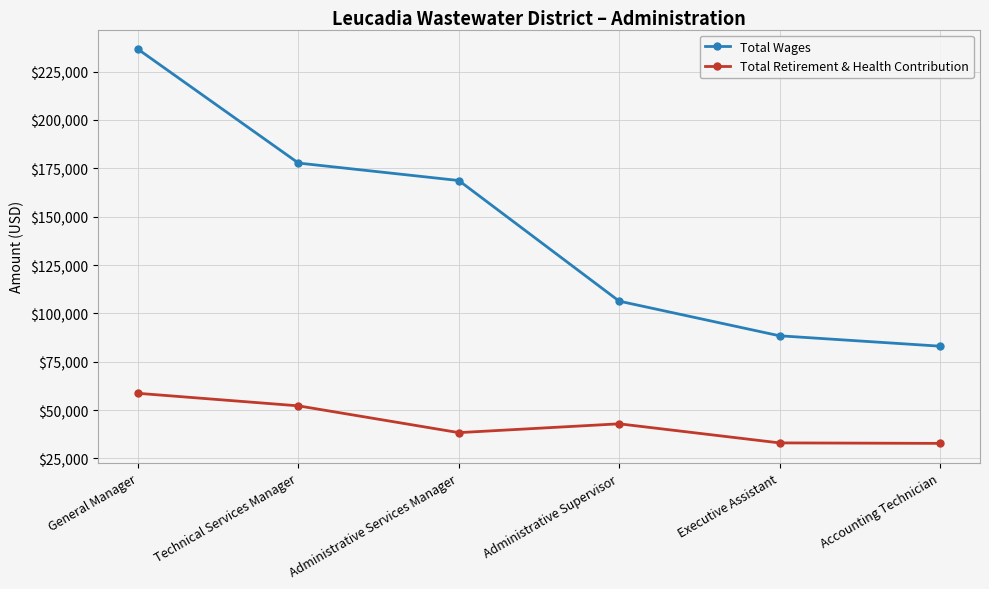

True or false: Total Wages and Total Retirement & Health Contribution cross at least once.

False